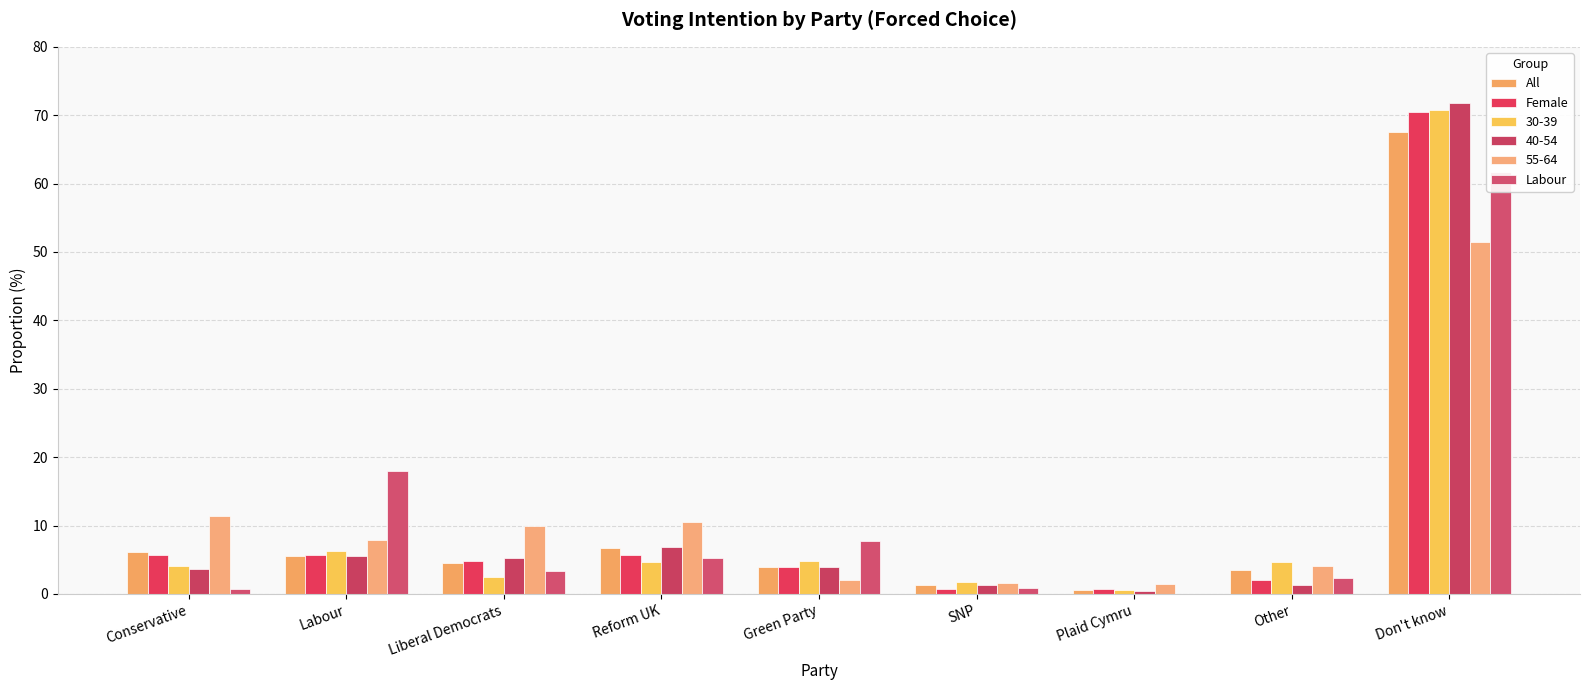

How many bars are there in each group?

3